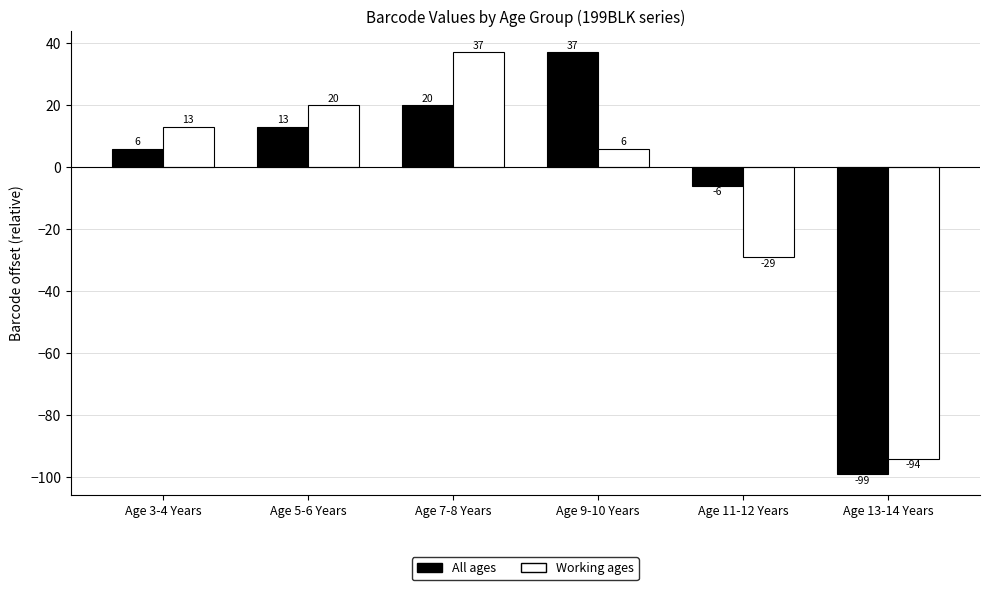

Which series has the largest total across all categories?

All ages